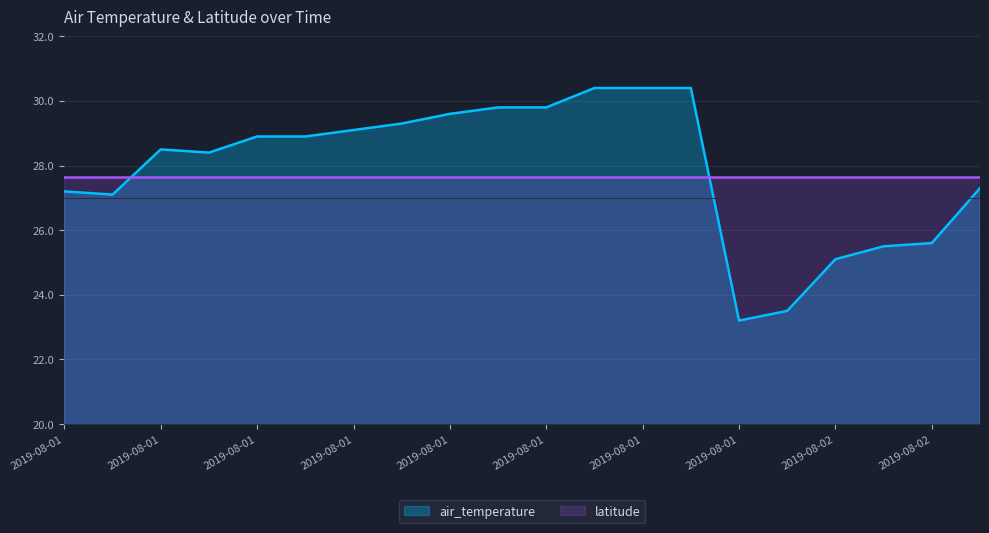

True or false: the data shows 30.4 at 2019-08-01T19:00.

True